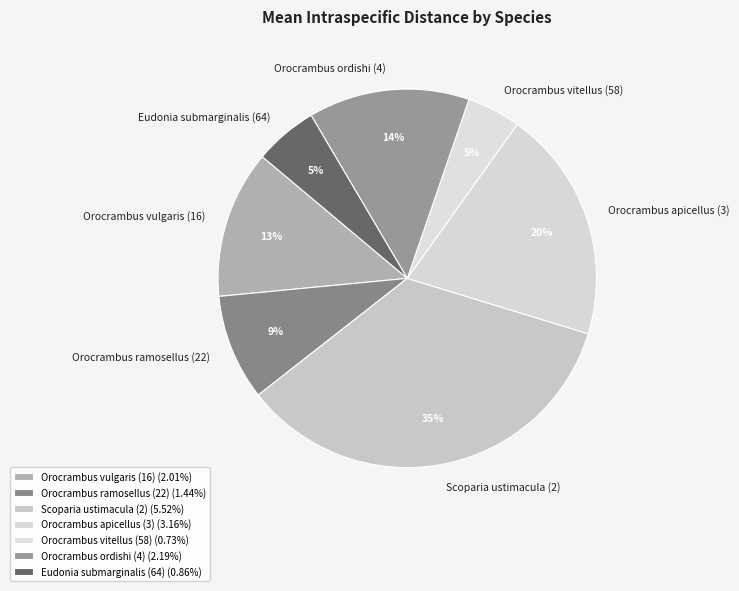

How many segments does this pie chart have?

7